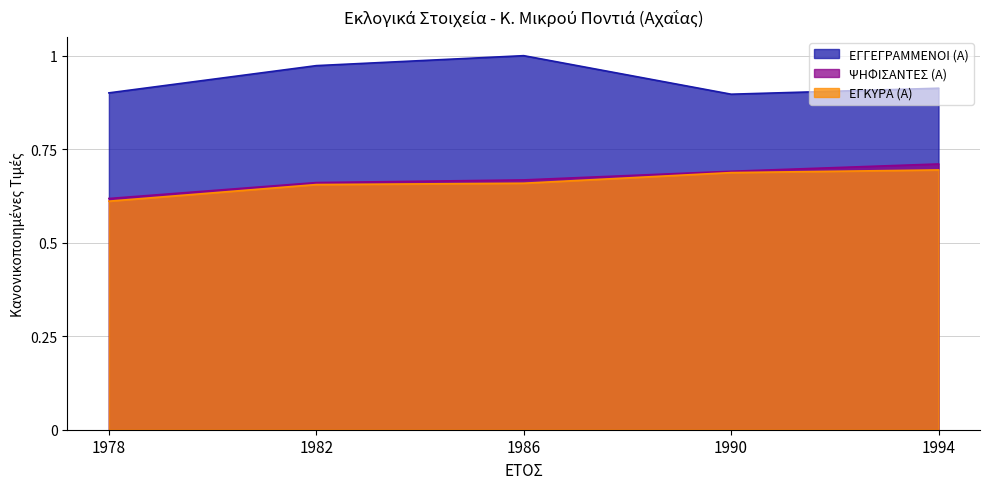

What is the minimum value shown in the chart?

0.6